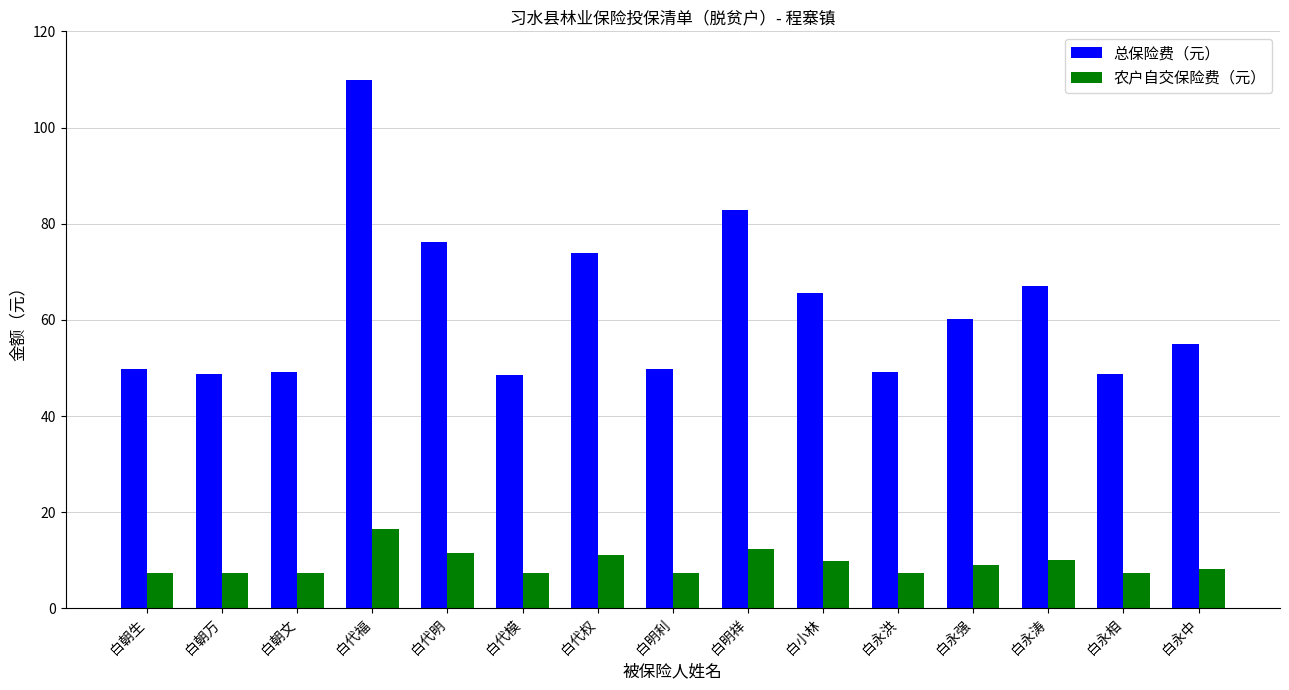

What is the approximate value of 农户自交保险费（元） at 白永洪?

7.4